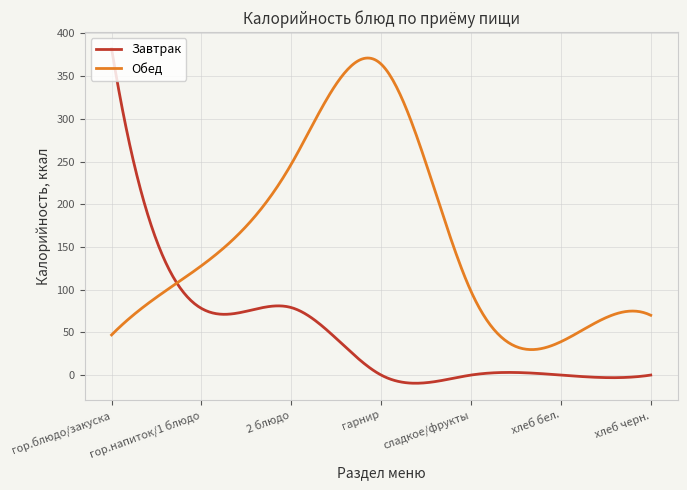

What is the maximum value shown in the chart?

382.0